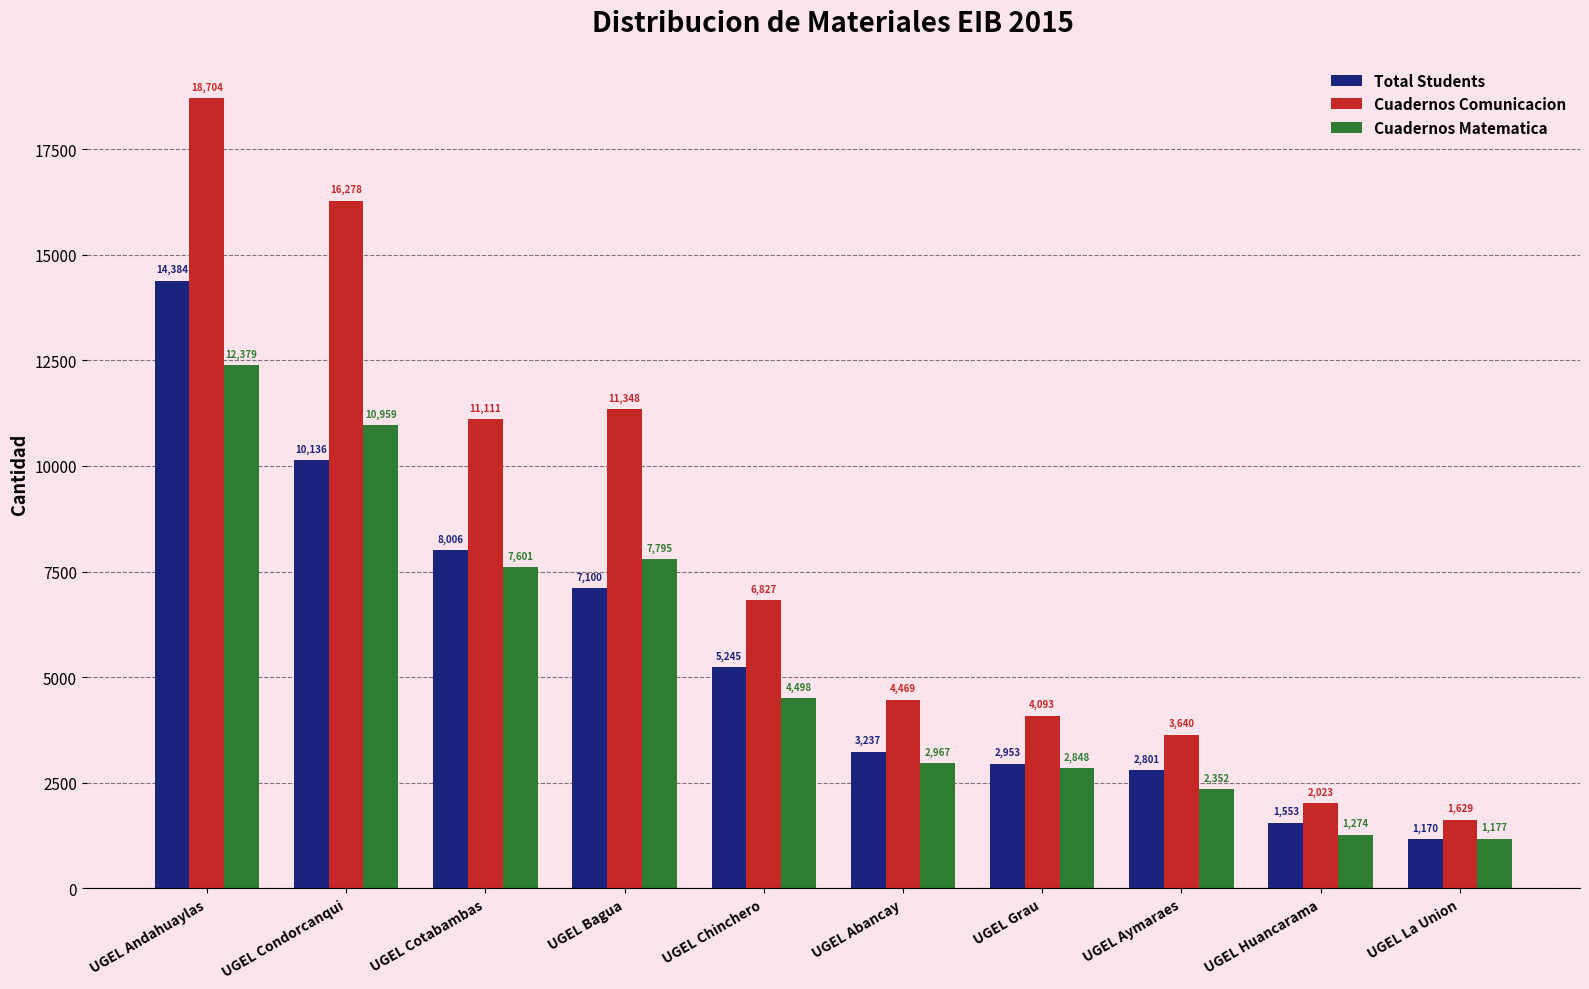

At UGEL Huancarama, list the series in order from largest to smallest.

Cuadernos Comunicacion, Total Students, Cuadernos Matematica